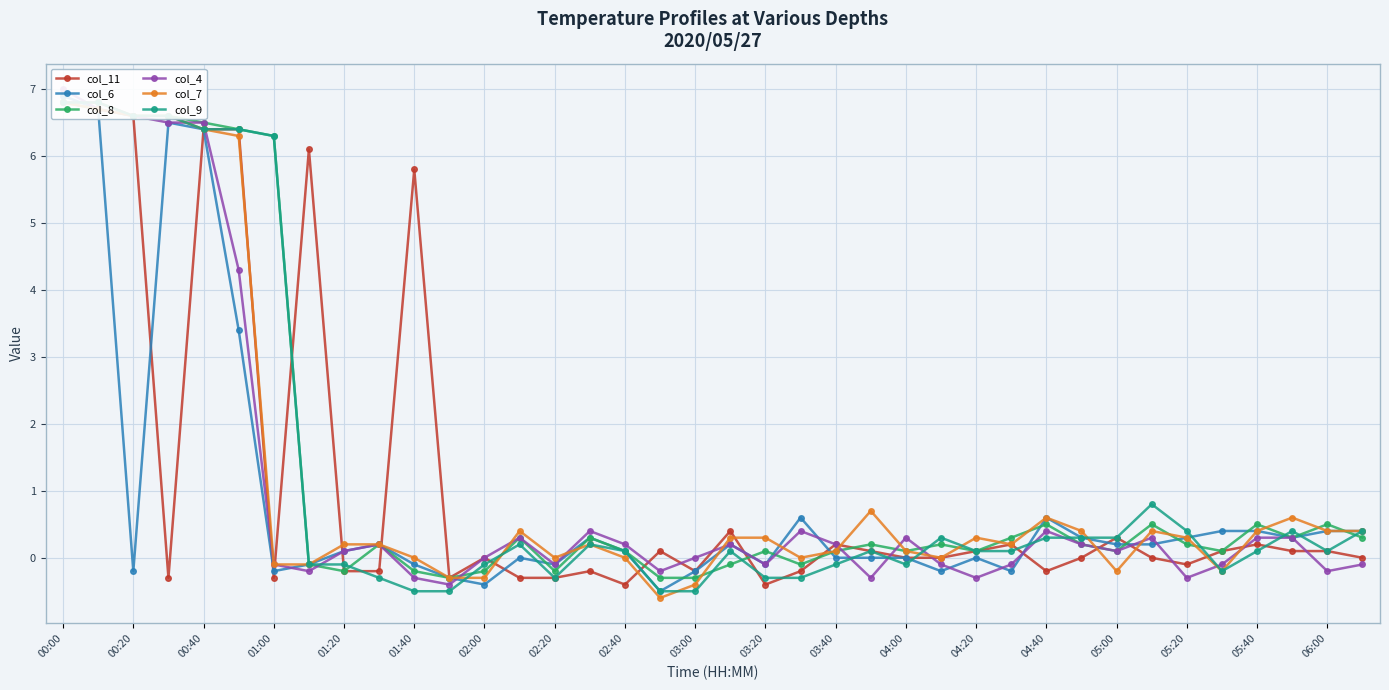

List the series in order of their peak value, highest first.

col_4, col_6, col_11, col_8, col_7, col_9